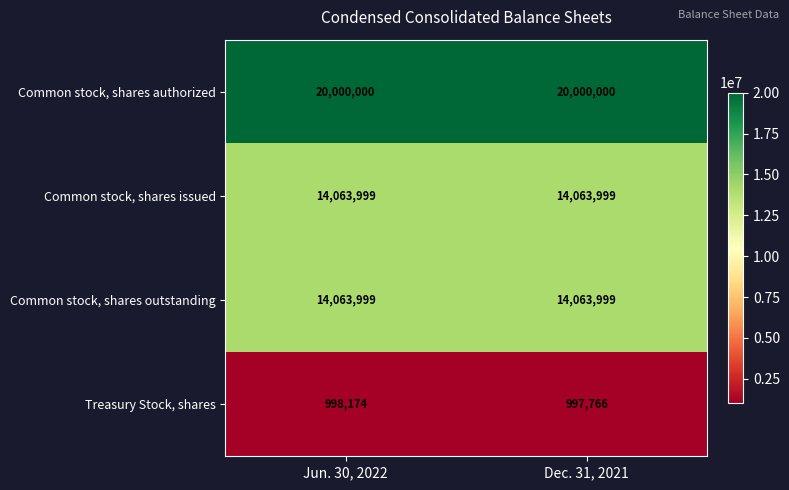

What is the highest value of the Common stock, shares authorized series?

20000000